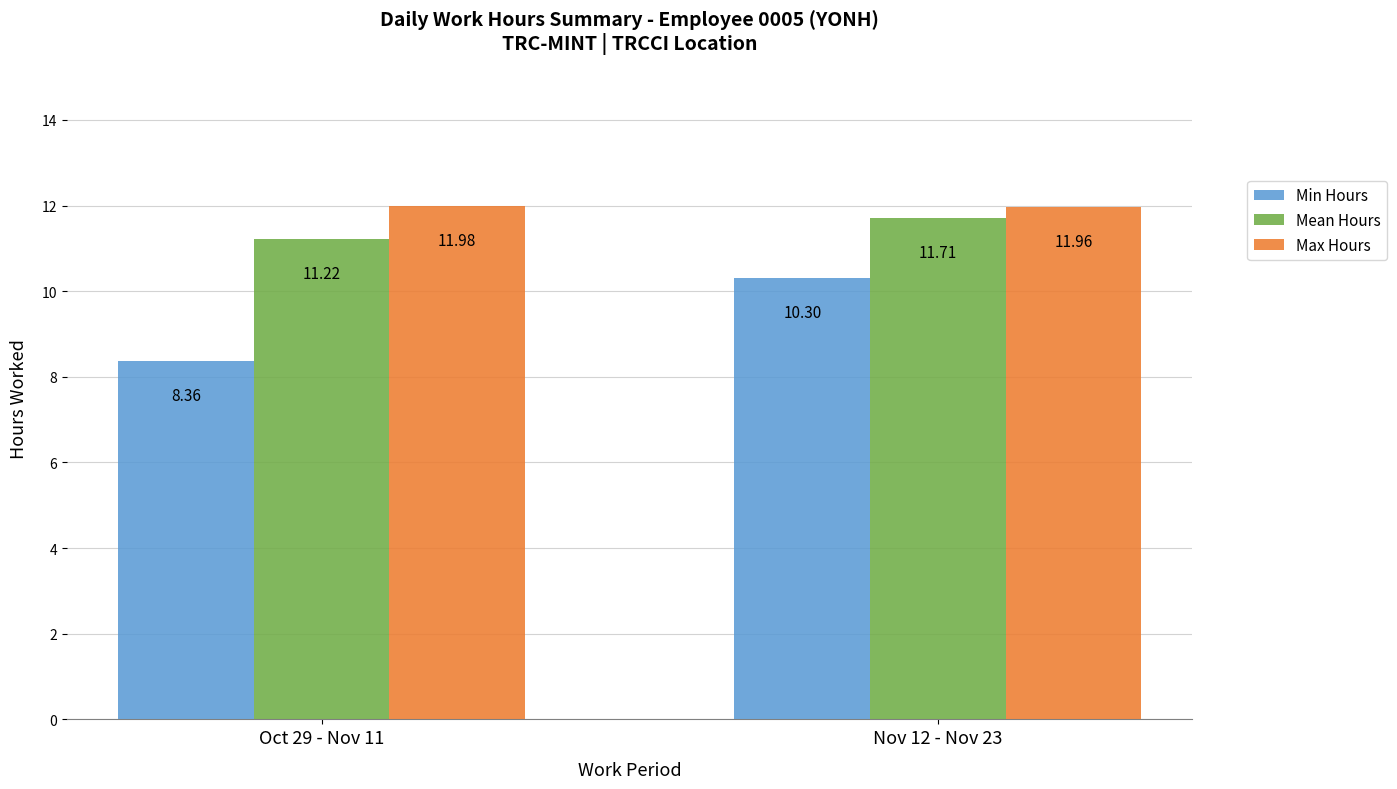

What is the value of the Mean Hours bar at the 2nd from the left?

11.7